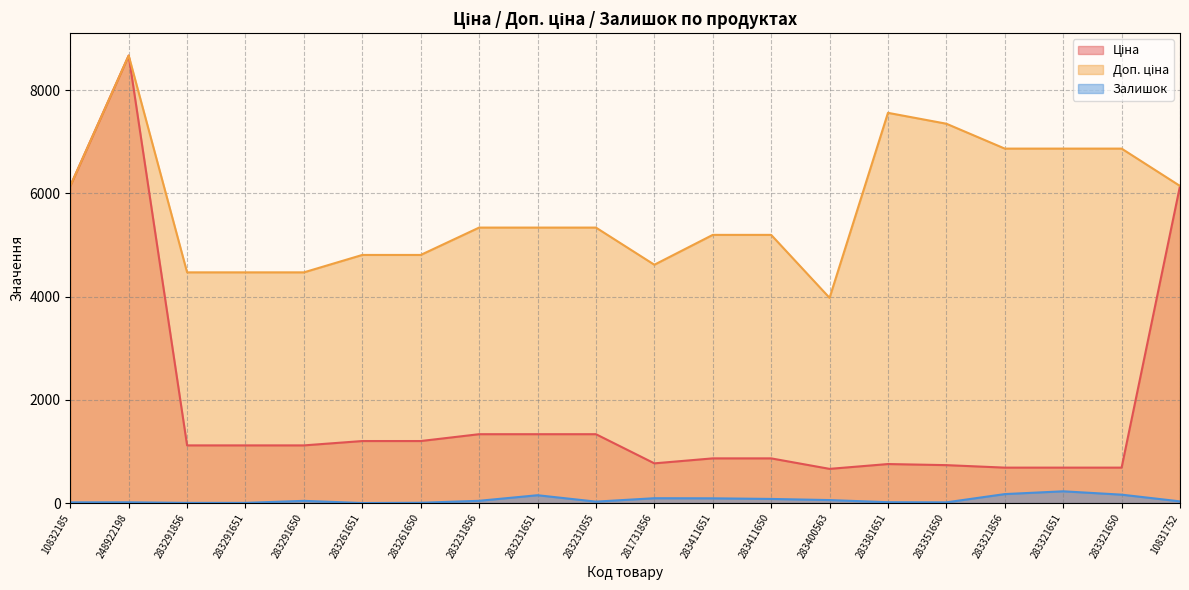

Reading left to right, transcribe all the data shown in this chart.

Ціна: 10832185=6143.2	248922198=8669.7	283291856=1117.4	283291651=1117.4	283291650=1117.4	283261651=1201.7	283261650=1201.7	283231856=1334.2	283231651=1334.2	283231055=1334.2	281731856=769.5	283411651=865.9	283411650=865.9	283400563=662.6	283381651=756.0	283351650=734.9	283321856=686.7	283321651=686.7	283321650=686.7	10831752=6143.2
Доп. ціна: 10832185=6143.2	248922198=8669.7	283291856=4469.5	283291651=4469.5	283291650=4469.5	283261651=4806.8	283261650=4806.8	283231856=5336.9	283231651=5336.9	283231055=5336.9	281731856=4617.1	283411651=5195.4	283411650=5195.4	283400563=3975.6	283381651=7559.7	283351650=7348.8	283321856=6866.9	283321651=6866.9	283321650=6866.9	10831752=6143.2
Залишок: 10832185=14.0	248922198=15.0	283291856=4.0	283291651=4.0	283291650=43.0	283261651=1.0	283261650=6.0	283231856=44.0	283231651=152.0	283231055=28.0	281731856=94.0	283411651=92.0	283411650=80.0	283400563=58.0	283381651=17.0	283351650=14.0	283321856=174.0	283321651=228.0	283321650=163.0	10831752=33.0